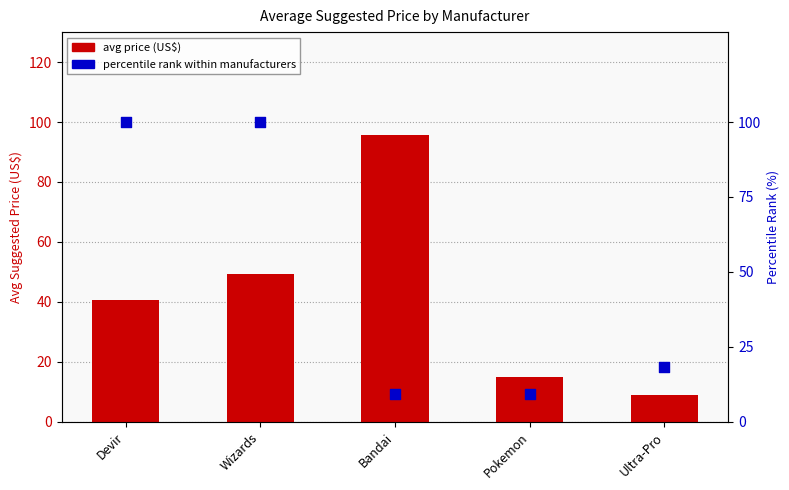

Which series reaches the maximum Y coordinate?

percentile rank within manufacturers